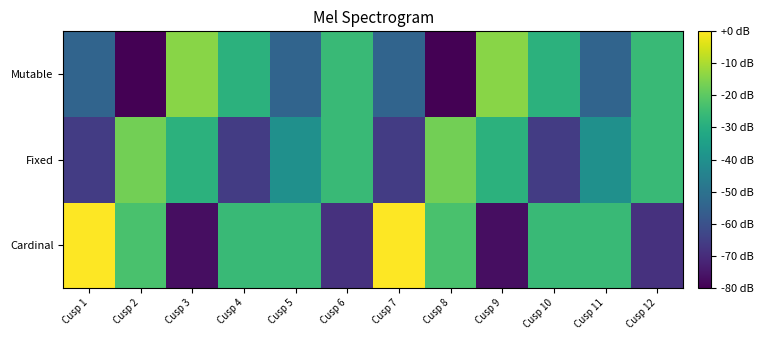

Rank the series by their average value, from lowest to highest.

Mutable, Fixed, Cardinal